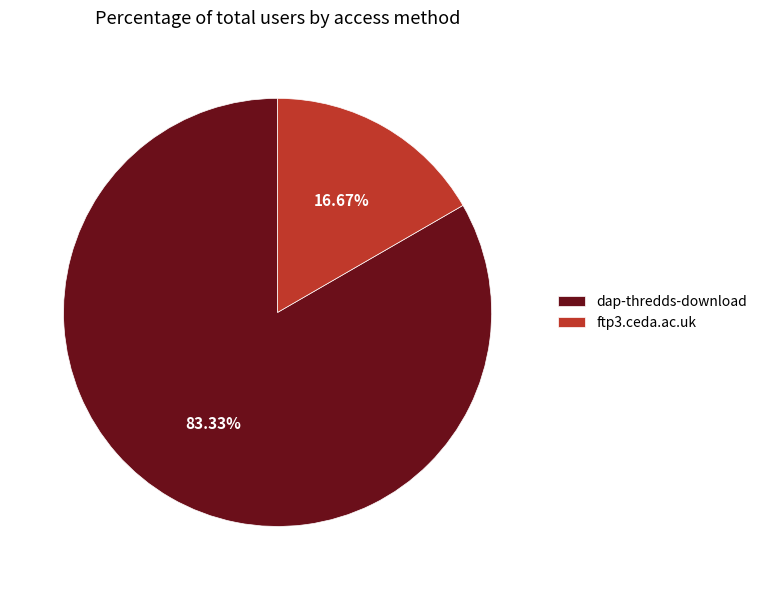

To the nearest percent, what is the difference between the largest and smallest slice percentages?

67%